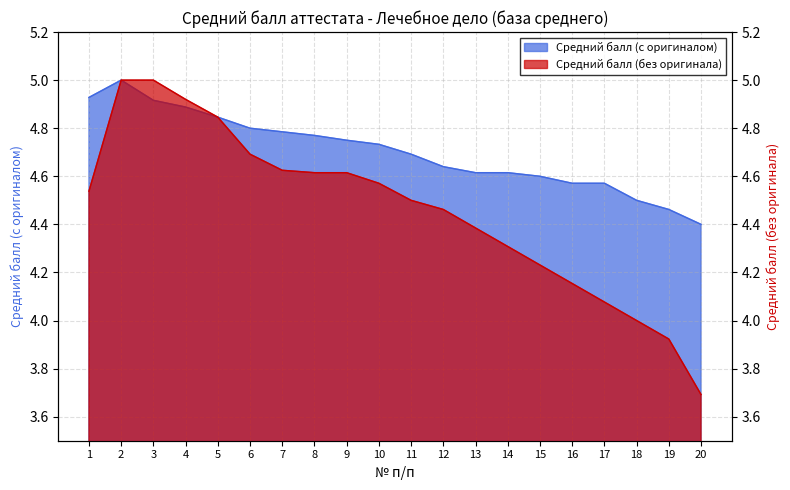

Is it true that Средний балл (без оригинала) equals 3.7 at 20?

True